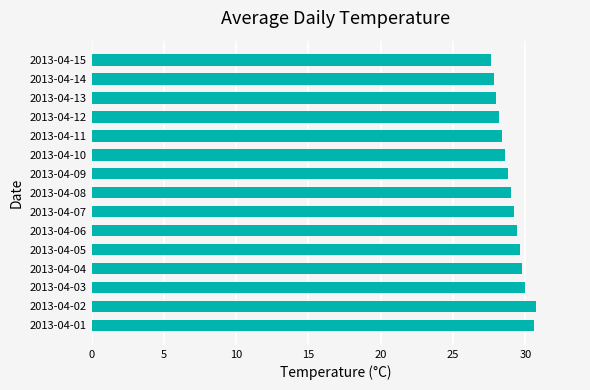

What is the change in value from 2013-04-03 to 2013-04-07?

-0.8